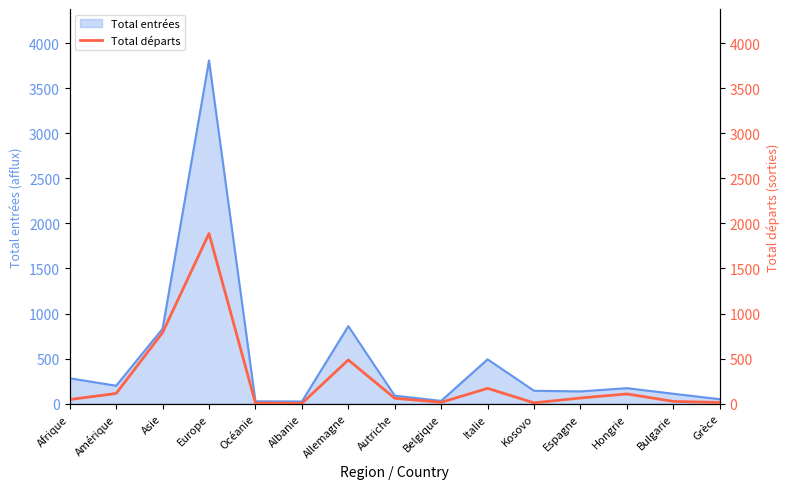

The Total entrées series shows 1404 at Asie. True or false?

False